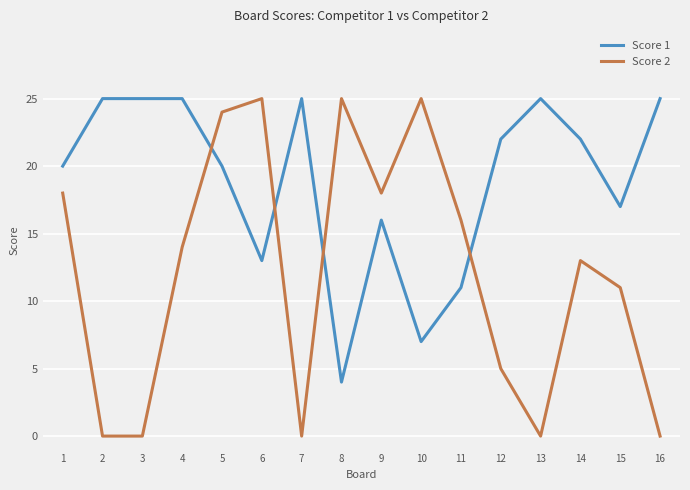

Which series changed the most between 13 and 15?

Score 2